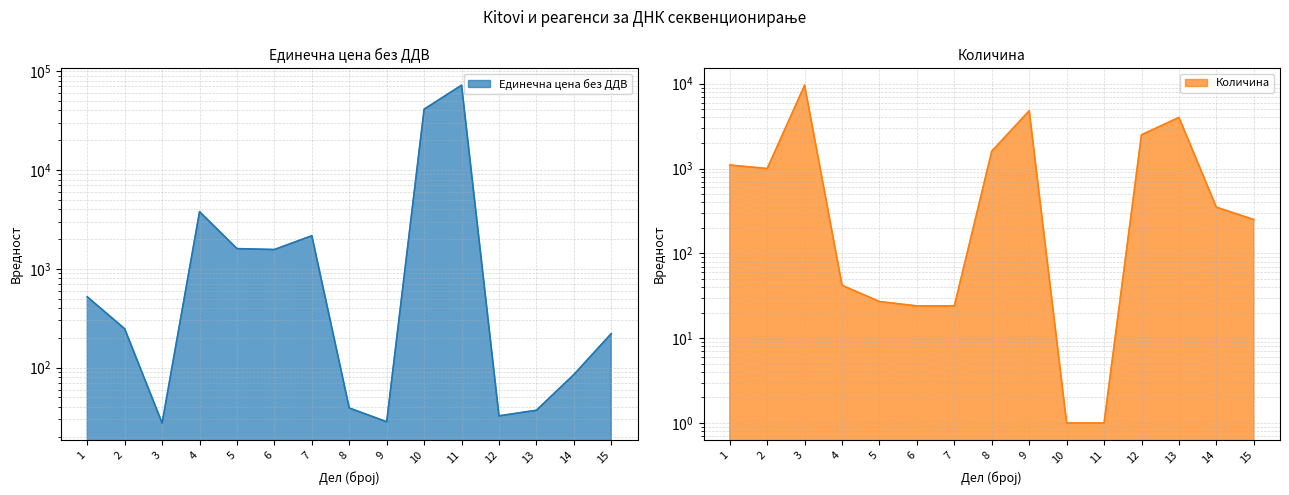

Read the Количина value at 4.

42.0